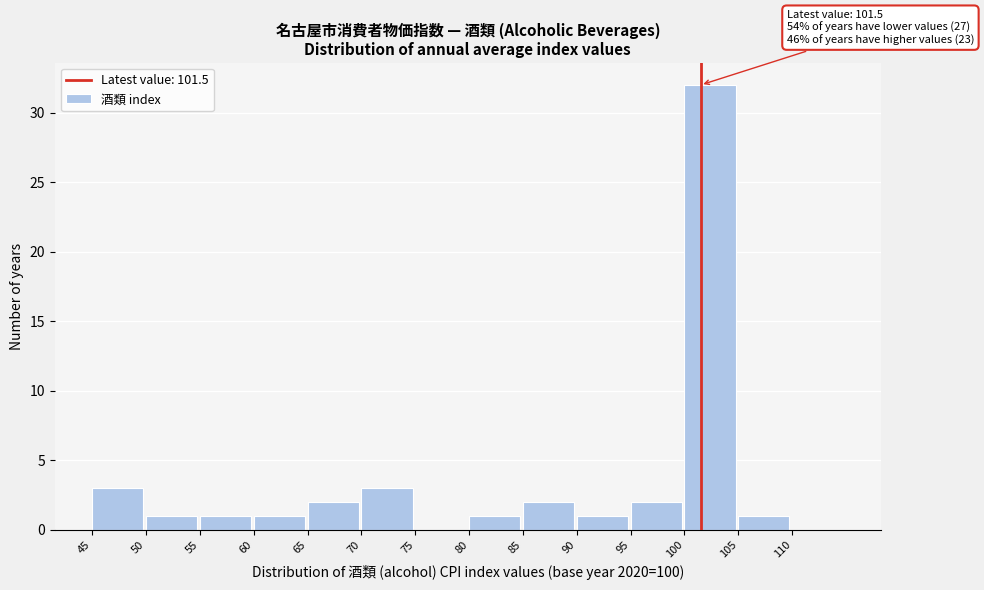

Over which range of the x-axis is the bar tallest?

100 to 105